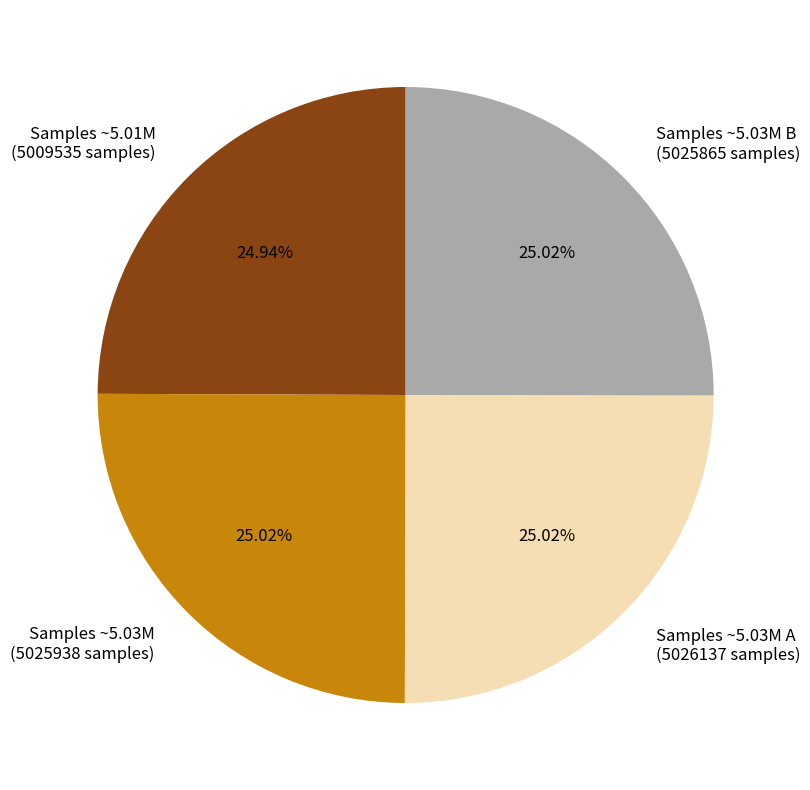

What is the ratio of the value at Samples ~5.03M A (5026137 samples) to the value at Samples ~5.01M (5009535 samples)?

1.0